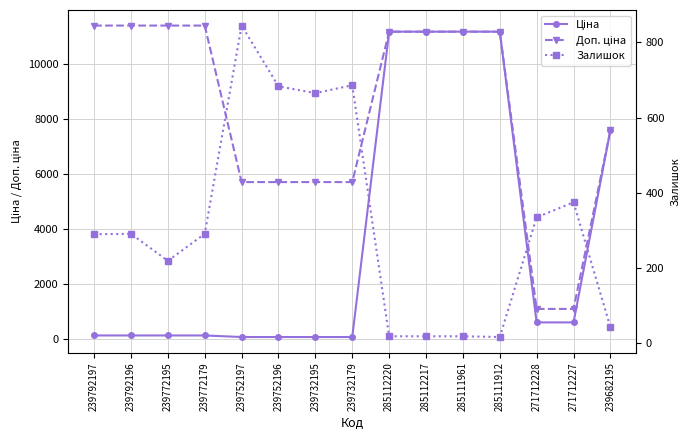

Reading right to left, what are all the values shown in this chart?

Ціна: 7596.5	589.9	589.9	11188.2	11188.2	11188.2	11188.2	57.0	57.0	57.0	57.0	114.1	114.1	114.1	114.1
Доп. ціна: 7596.5	1081.7	1081.7	11188.2	11188.2	11188.2	11188.2	5705.0	5705.0	5705.0	5705.0	11410.0	11410.0	11410.0	11410.0
Залишок: 41.0	374.0	334.0	15.0	17.0	17.0	17.0	686.0	665.0	683.0	845.0	290.0	218.0	290.0	289.0